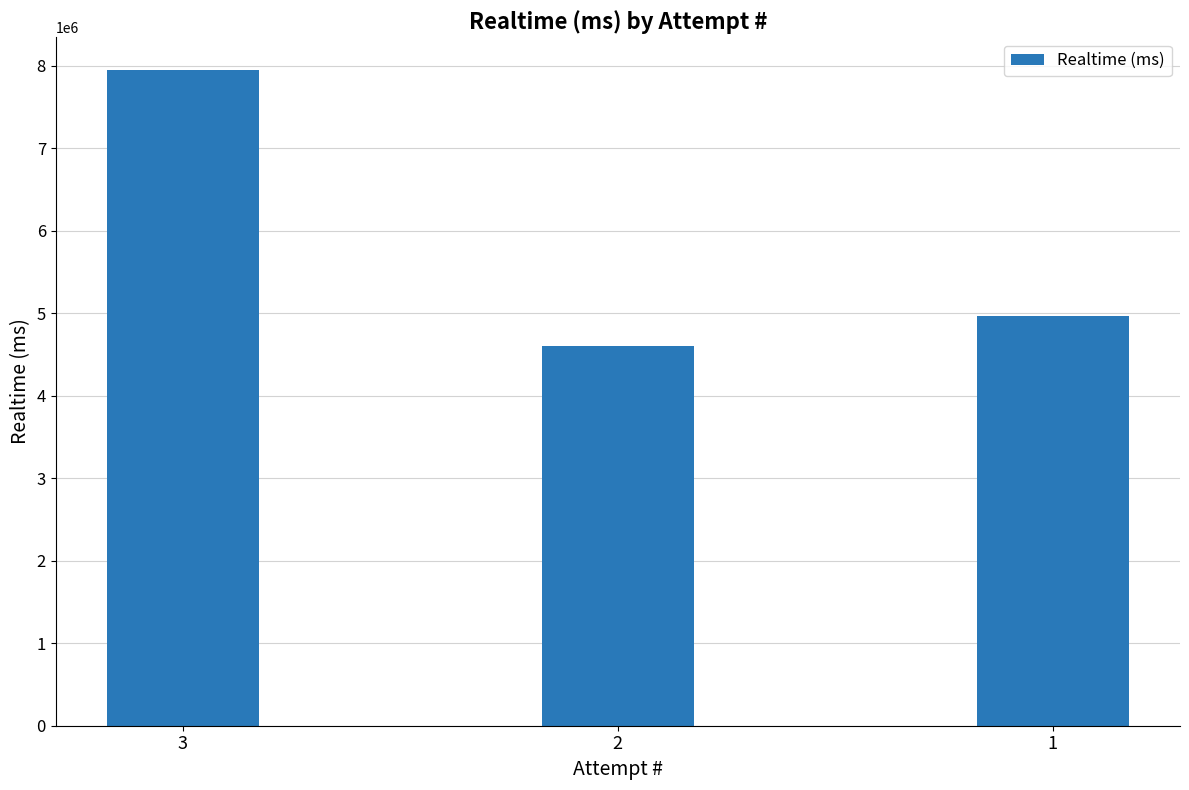

At which label does the data first exceed 4960966?

3